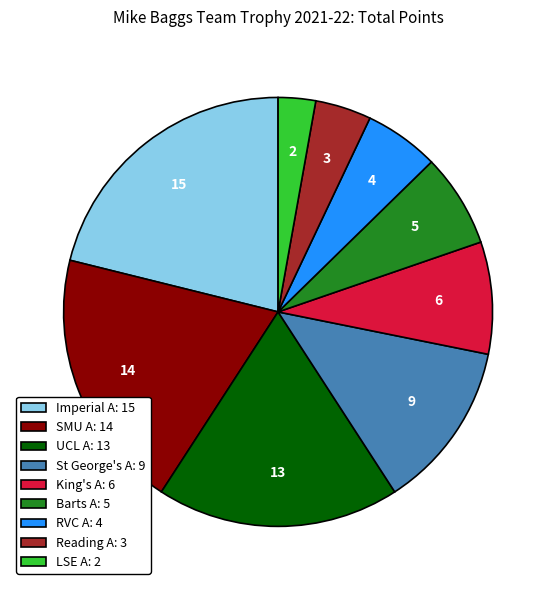

How many slices are in this pie chart?

9